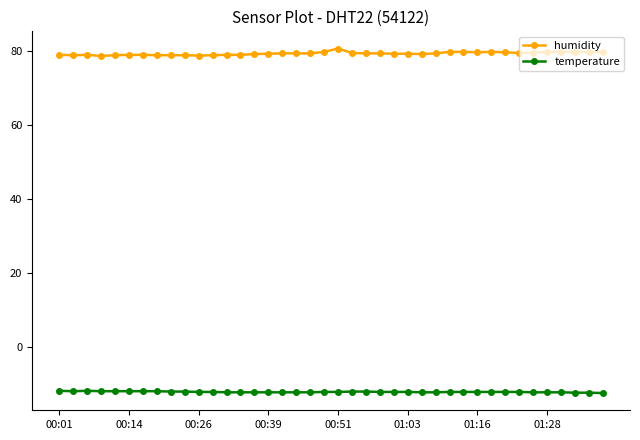

List the series in order of their peak value, lowest first.

temperature, humidity